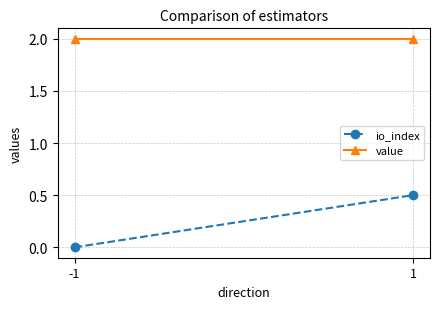

Reading right to left, transcribe all the data shown in this chart.

io_index: 0.5	0.0
value: 2.0	2.0